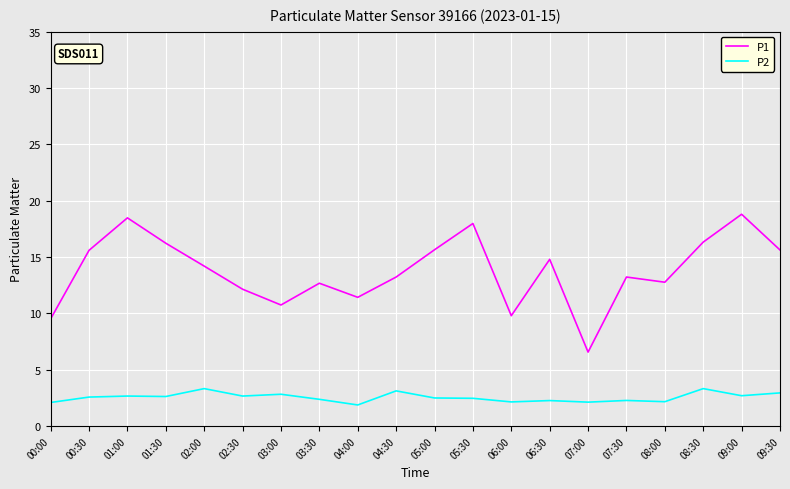

At 07:30, list the series in order from largest to smallest.

P1, P2